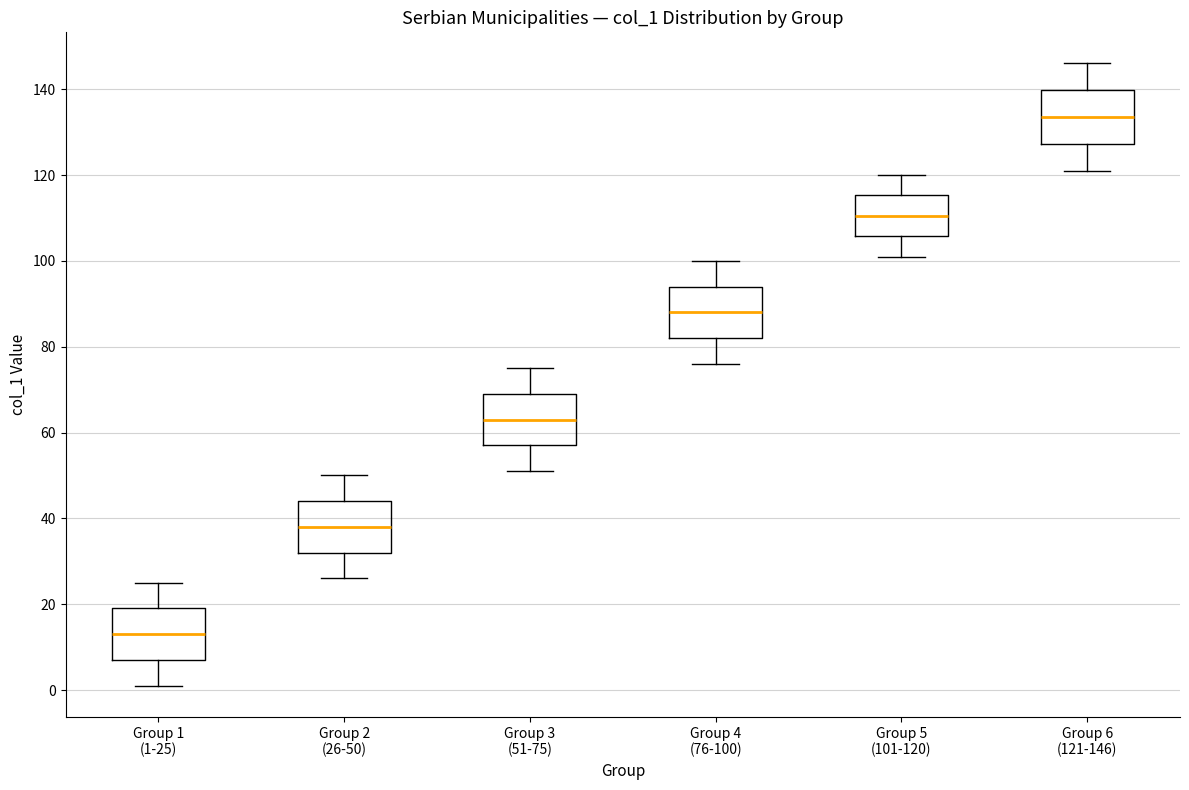

Reading left to right, read every box against the y-axis: the position of its median line, the range the box covers, and the ends of its whiskers. The values are not printed on the chart, so give them approximately, as read against the axis.

Group 1 (1-25): median 14, box 8 to 20, whiskers 2 to 26
Group 2 (26-50): median 38, box 32 to 44, whiskers 26 to 50
Group 3 (51-75): median 64, box 58 to 70, whiskers 52 to 76
Group 4 (76-100): median 88, box 82 to 94, whiskers 76 to 100
Group 5 (101-120): median 110, box 106 to 116, whiskers 102 to 120
Group 6 (121-146): median 134, box 128 to 140, whiskers 122 to 146